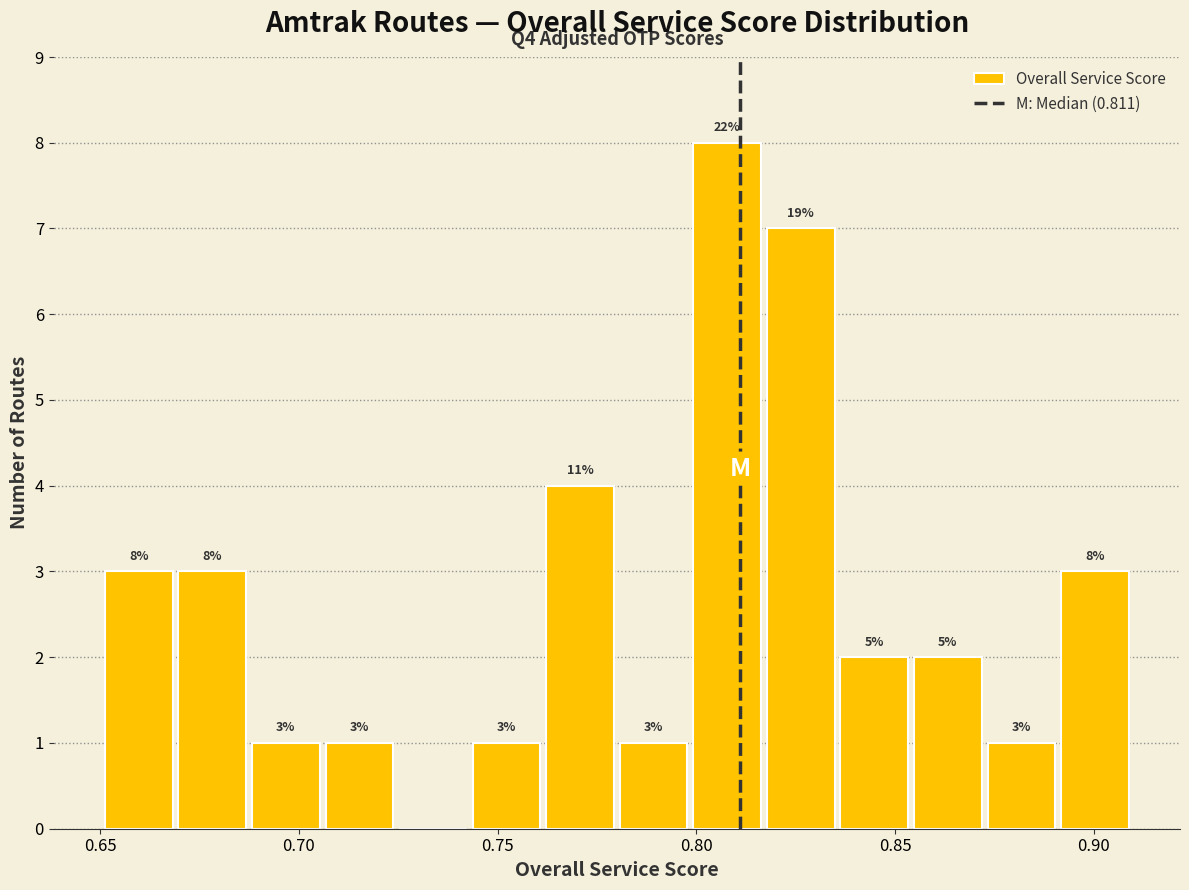

Around what value on the x-axis is the tallest bar? Give the approximate position of its centre, as read against the axis.

0.810